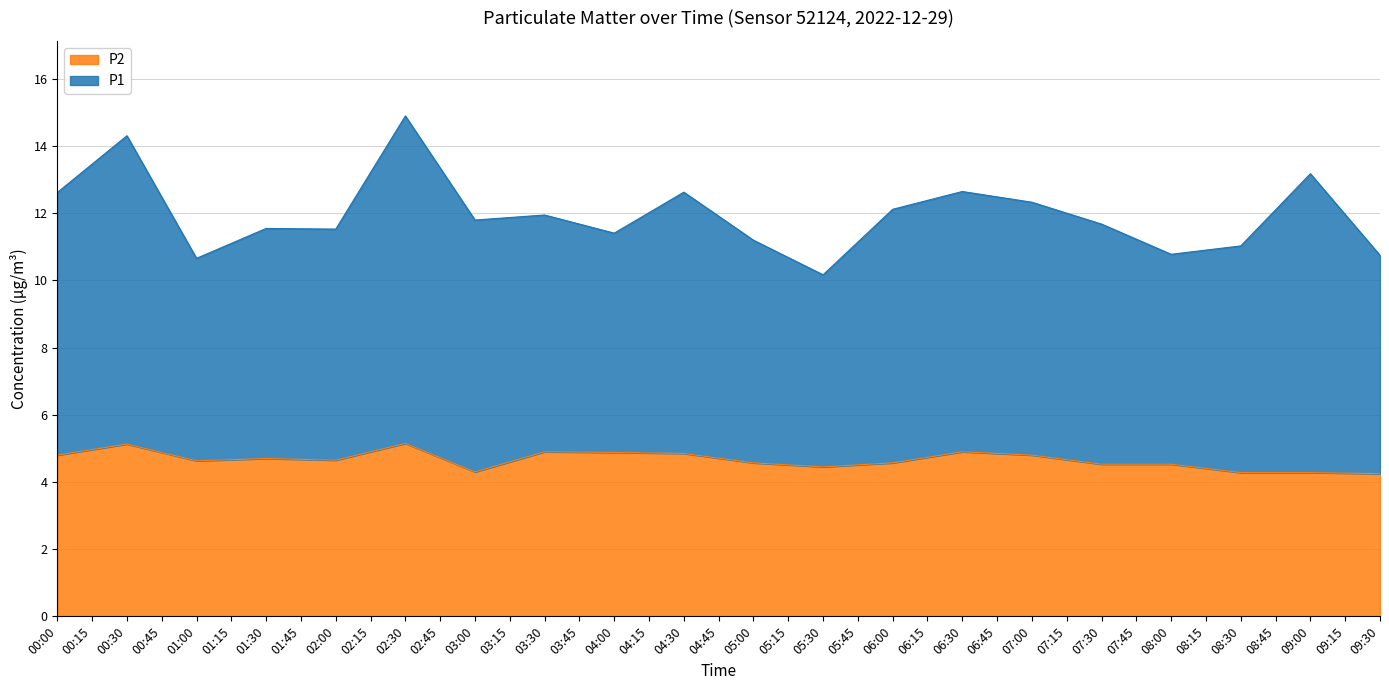

At which category does the chart reach its minimum across all series?

09:30